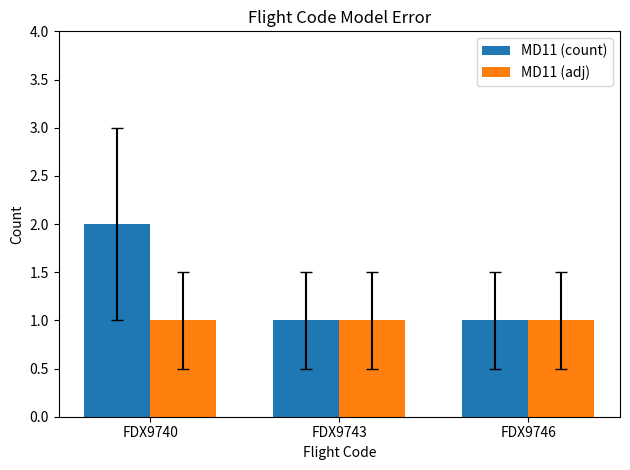

List the series in order of their peak value, lowest first.

MD11 (adj), MD11 (count)